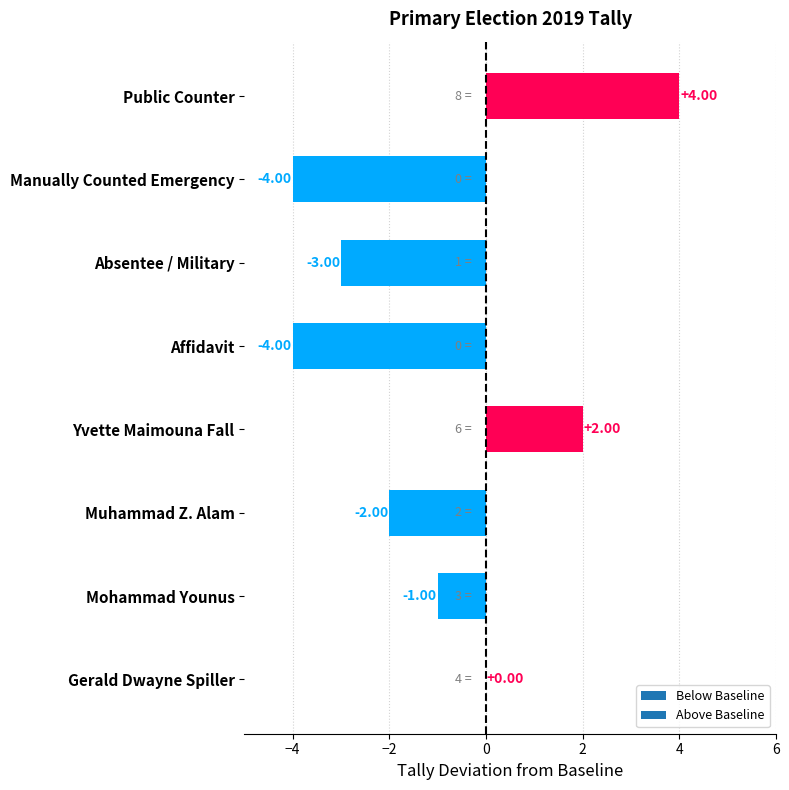

At which label is the value closest to 0?

Gerald Dwayne Spiller